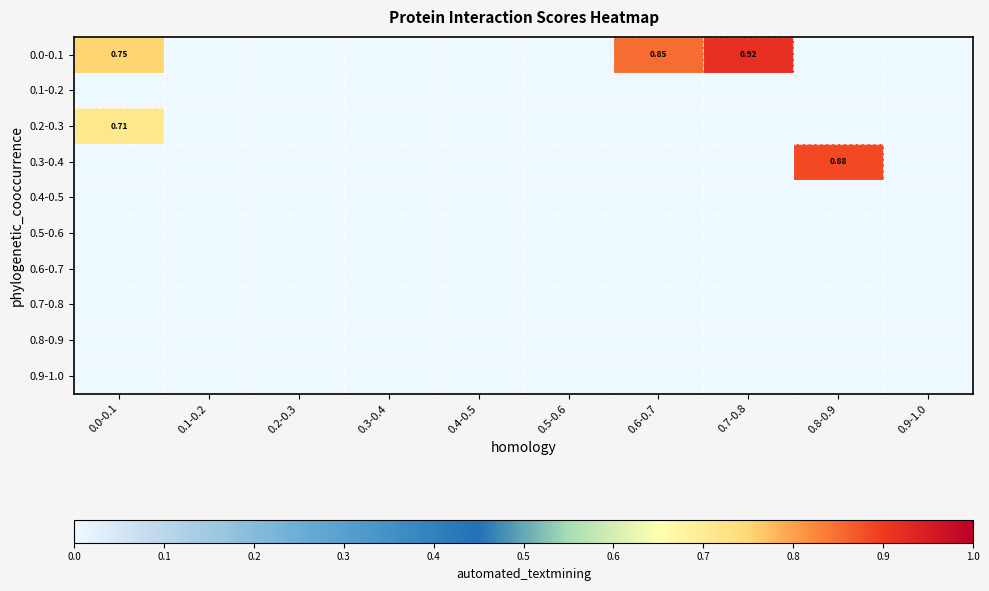

Is it true that 0.0-0.1 equals 0.0 at 0.5-0.6?

True